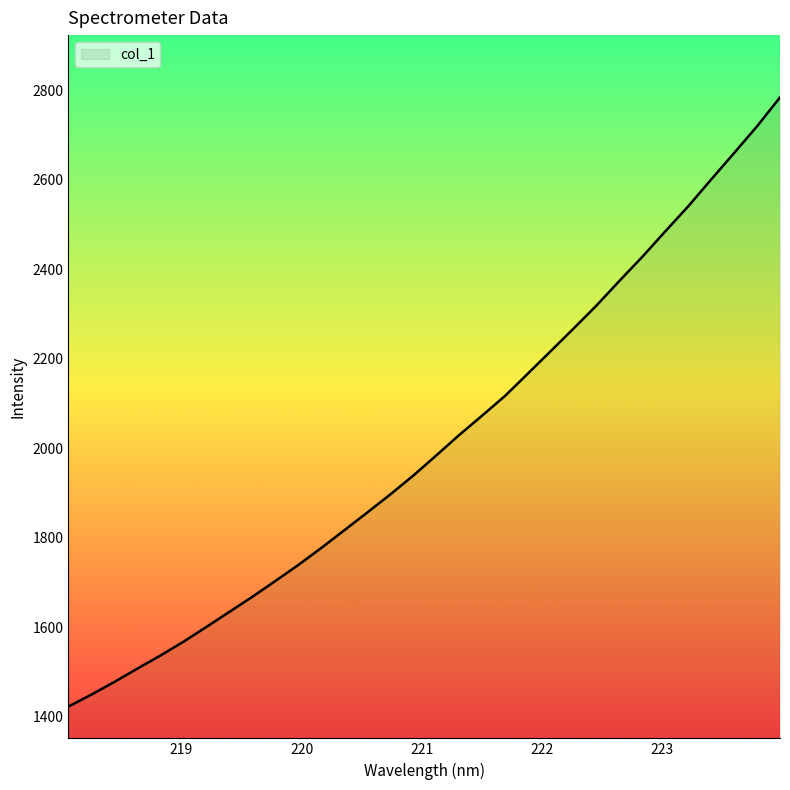

What is the sum of all values?

64337.8